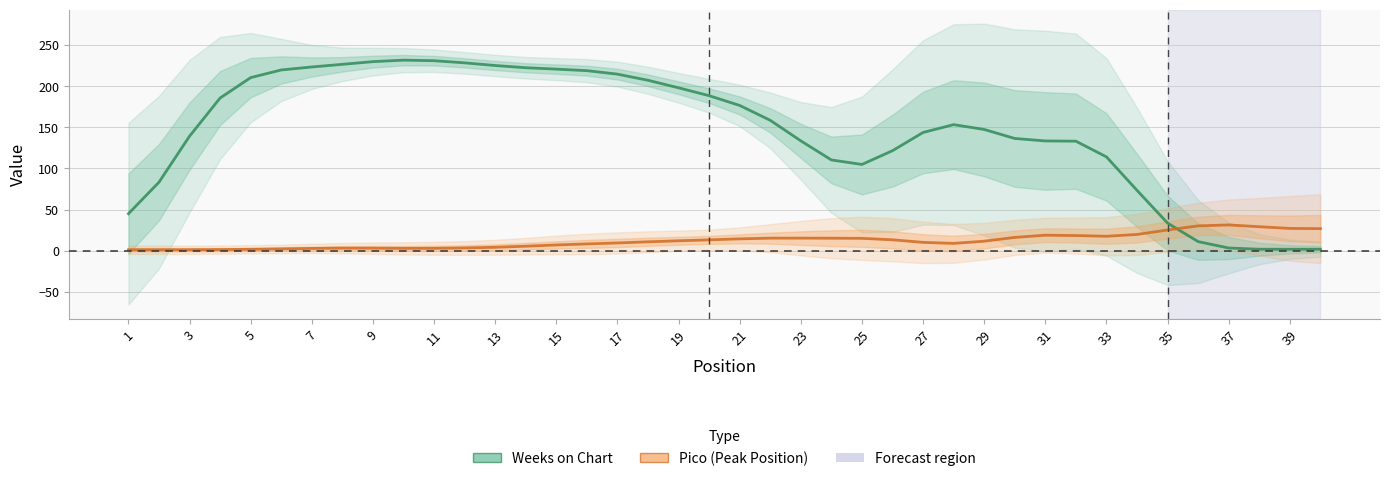

Does the chart have visible grid lines?

Yes